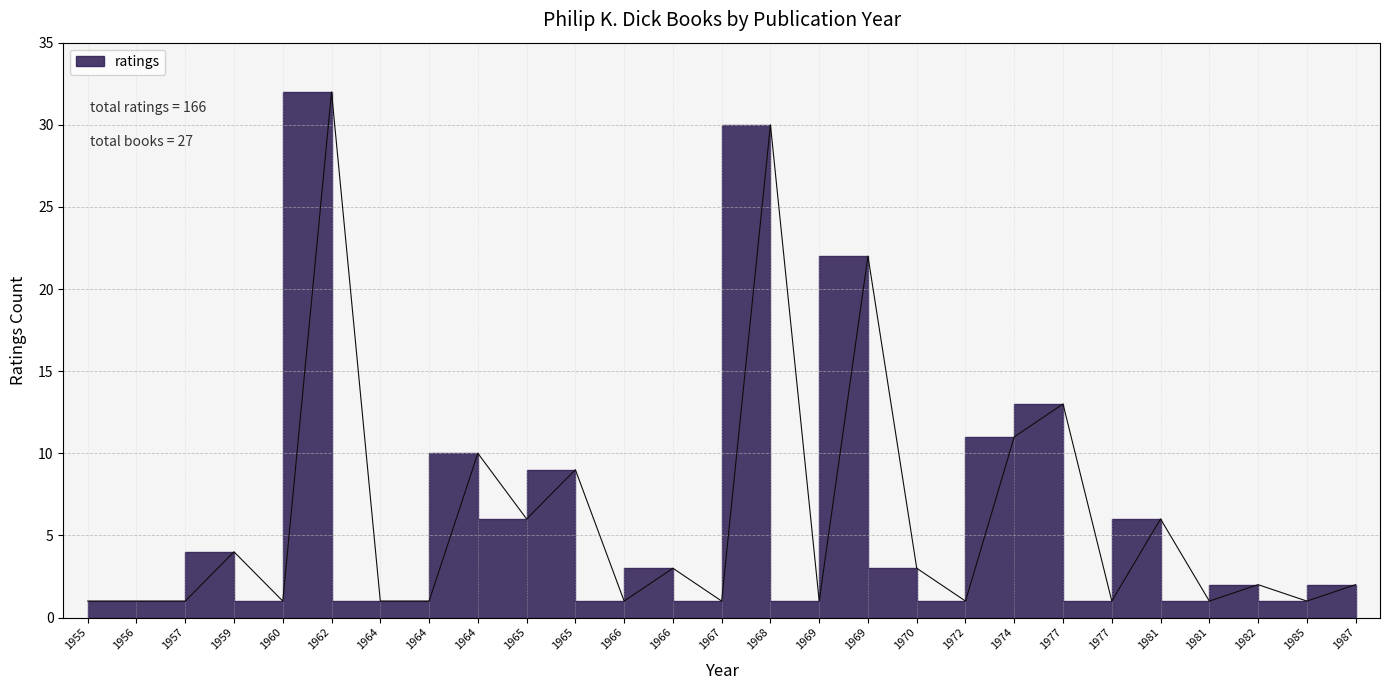

Between 1964 and 1969, which is larger?

1969